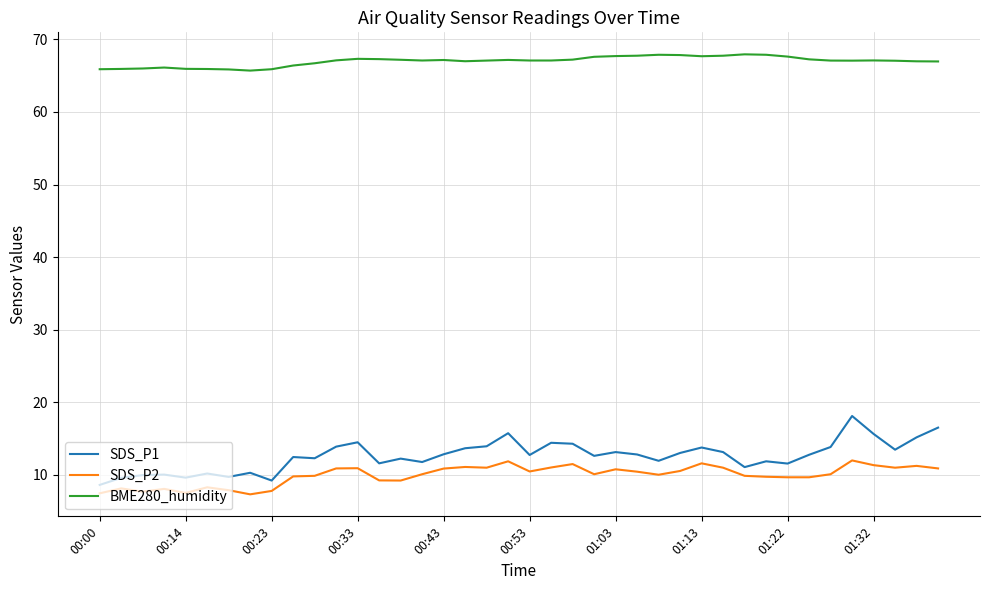

Which series has the largest range (max minus min)?

SDS_P1